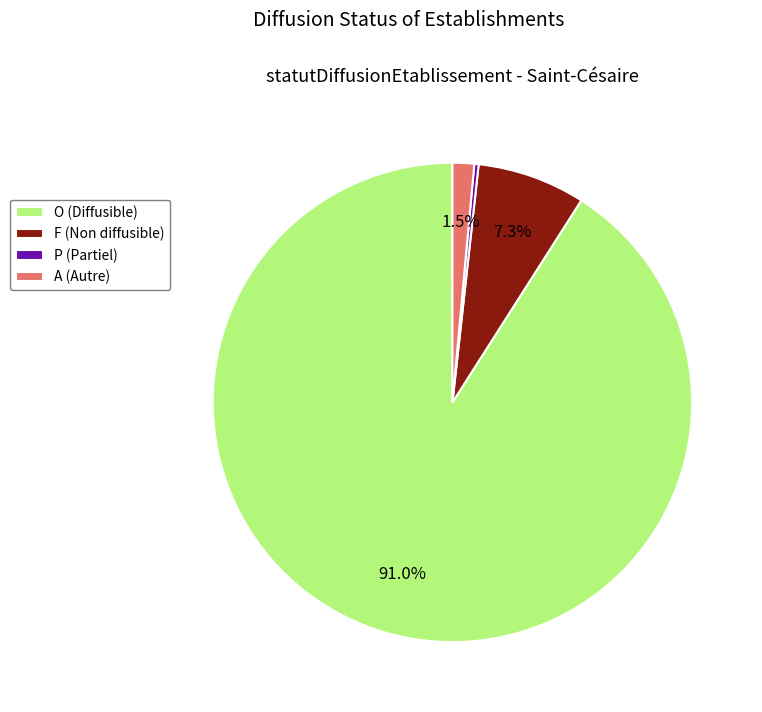

Approximately how many times larger is the value at F (Non diffusible) compared to P (Partiel)?

25.0